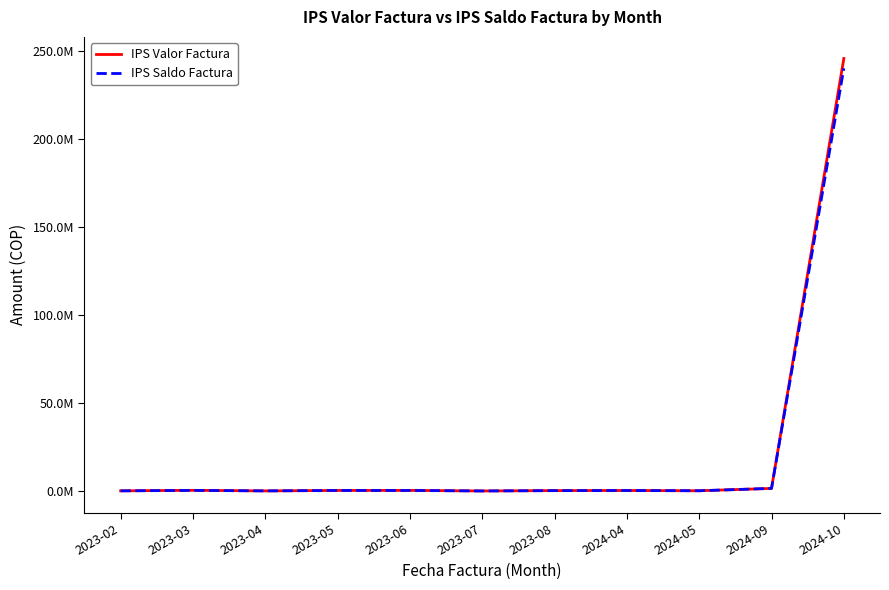

Where is the first local maximum for IPS Saldo Factura?

2023-03